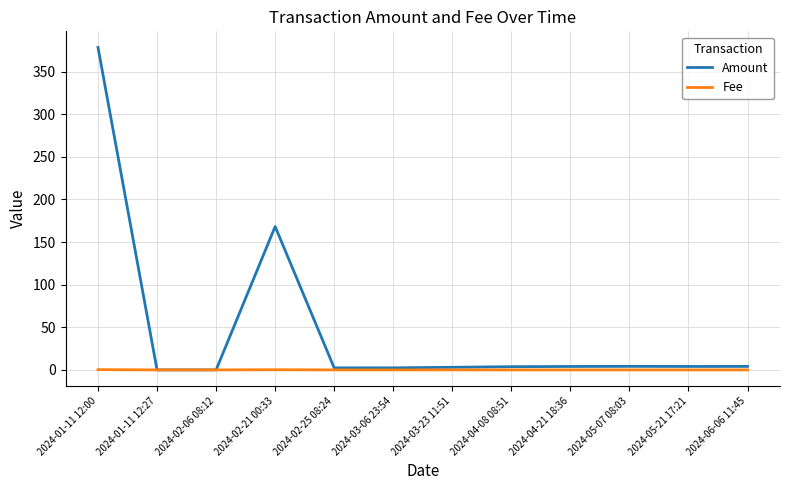

Is this an area chart (filled region under the line)?

No